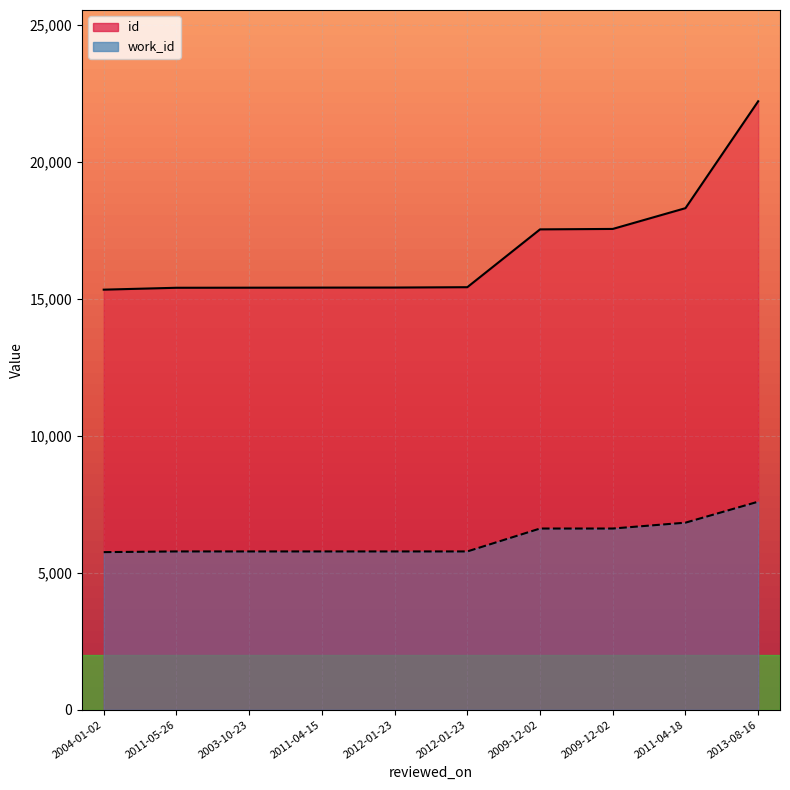

What is the total value across all series at 2011-05-26?

21172